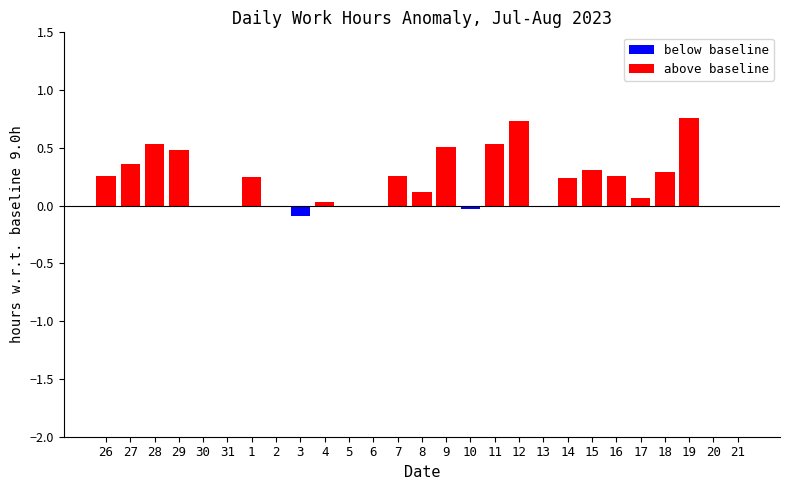

Rank the series by their maximum value, from highest to lowest.

above baseline, below baseline